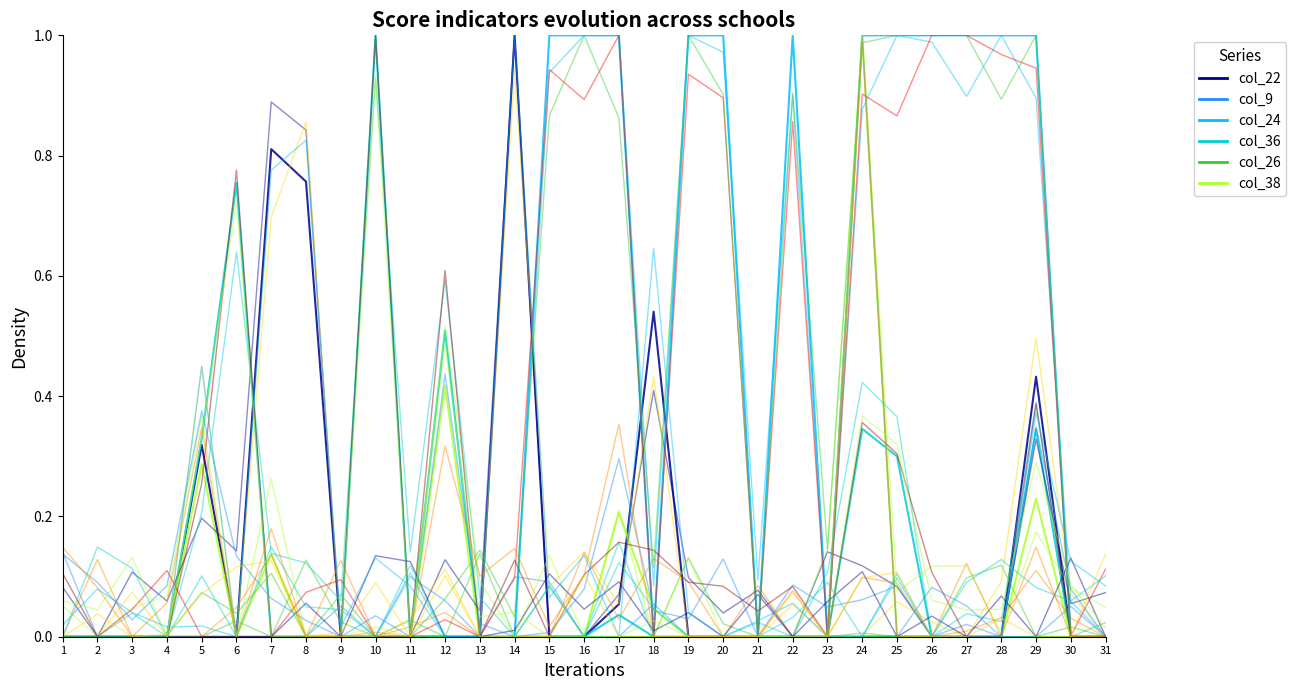

Reading left to right, extract all data points from this chart.

col_22: 1=0.0	2=0.0	3=0.0	4=0.0	5=0.3	6=0.0	7=0.8	8=0.8	9=0.0	10=0.0	11=0.0	12=0.0	13=0.0	14=1.0	15=0.0	16=0.0	17=0.1	18=0.5	19=0.0	20=0.0	21=0.0	22=0.0	23=0.0	24=0.0	25=0.0	26=0.0	27=0.0	28=0.0	29=0.4	30=0.0	31=0.0
col_9: 1=0.0	2=0.0	3=0.0	4=0.0	5=0.0	6=0.0	7=0.0	8=0.0	9=0.0	10=0.0	11=0.0	12=0.0	13=0.0	14=0.0	15=0.0	16=0.0	17=0.0	18=0.0	19=0.0	20=0.0	21=0.0	22=0.0	23=0.0	24=0.0	25=0.0	26=0.0	27=0.0	28=0.0	29=0.0	30=0.0	31=0.0
col_24: 1=0.0	2=0.0	3=0.0	4=0.0	5=0.0	6=0.0	7=0.0	8=0.0	9=0.0	10=0.0	11=0.0	12=0.0	13=0.0	14=0.0	15=1.0	16=1.0	17=1.0	18=0.0	19=1.0	20=1.0	21=0.0	22=1.0	23=0.0	24=1.0	25=1.0	26=1.0	27=1.0	28=1.0	29=1.0	30=0.0	31=0.0
col_36: 1=0.0	2=0.0	3=0.0	4=0.0	5=0.3	6=0.8	7=0.0	8=0.0	9=0.0	10=1.0	11=0.0	12=0.5	13=0.0	14=0.0	15=0.0	16=0.0	17=0.0	18=0.0	19=0.0	20=0.0	21=0.0	22=0.0	23=0.0	24=0.3	25=0.3	26=0.0	27=0.0	28=0.0	29=0.3	30=0.0	31=0.0
col_26: 1=0.0	2=0.0	3=0.0	4=0.0	5=0.0	6=0.0	7=0.0	8=0.0	9=0.0	10=0.0	11=0.0	12=0.0	13=0.0	14=0.0	15=0.0	16=0.0	17=0.0	18=0.0	19=0.0	20=0.0	21=0.0	22=0.0	23=0.0	24=0.0	25=0.0	26=0.0	27=0.0	28=0.0	29=0.0	30=0.0	31=0.0
col_38: 1=0.0	2=0.0	3=0.0	4=0.0	5=0.3	6=0.0	7=0.1	8=0.0	9=0.0	10=0.0	11=0.0	12=0.4	13=0.0	14=0.0	15=0.0	16=0.0	17=0.2	18=0.0	19=0.0	20=0.0	21=0.0	22=0.0	23=0.0	24=1.0	25=0.0	26=0.0	27=0.0	28=0.0	29=0.2	30=0.0	31=0.0